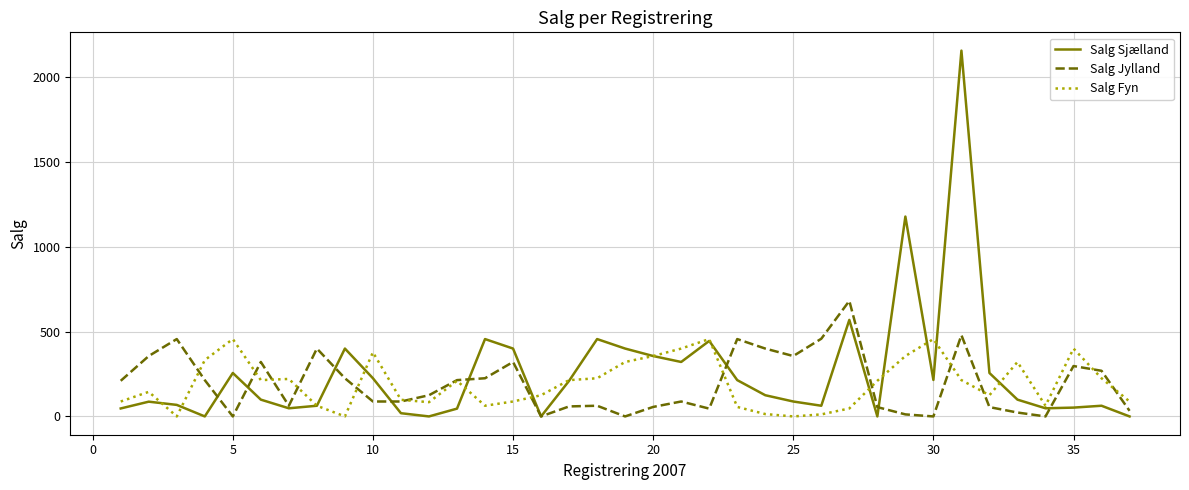

What is the maximum value for Salg Fyn?

456